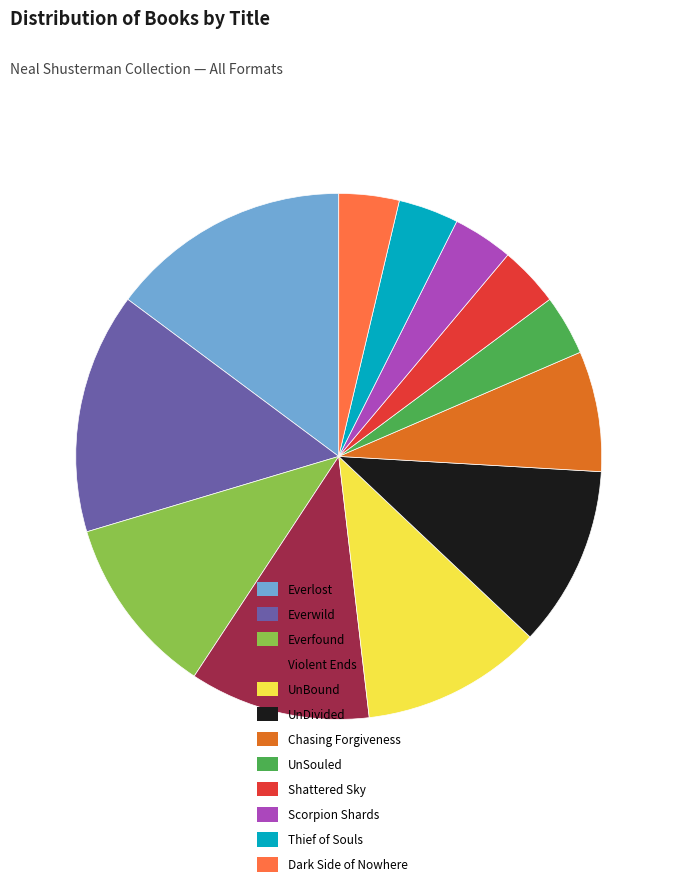

Combined, do Violent Ends and Thief of Souls account for over 50%?

No